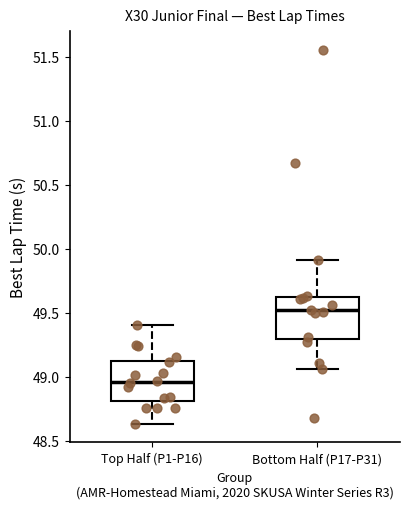

Reading left to right, read every box against the y-axis: the position of its median line, the range the box covers, and the ends of its whiskers. The values are not printed on the chart, so give them approximately, as read against the axis.

Top Half (P1-P16): median 48.95, box 48.80 to 49.15, whiskers 48.65 to 49.40
Bottom Half (P17-P31): median 49.55, box 49.30 to 49.60, whiskers 49.05 to 49.90